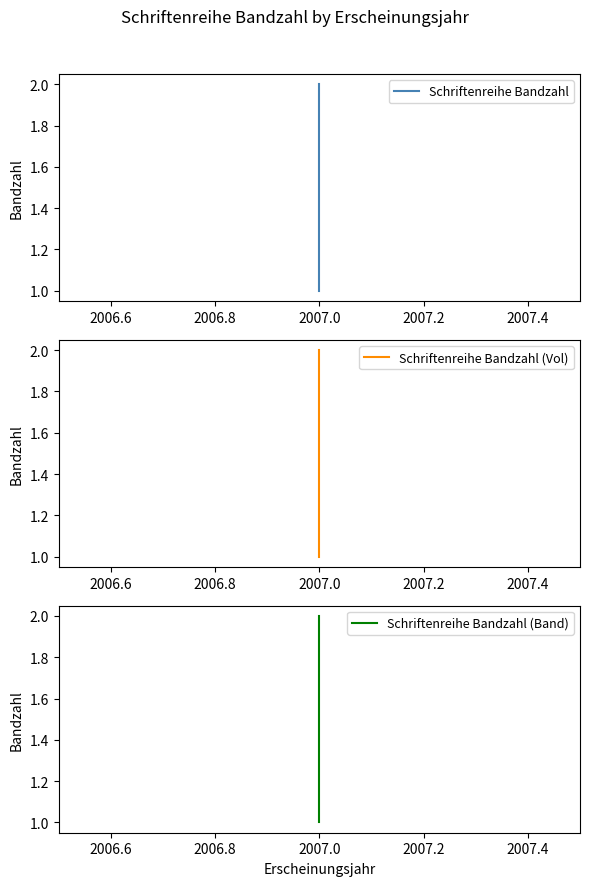

What is the sum of all Schriftenreihe Bandzahl (Vol) values?

3